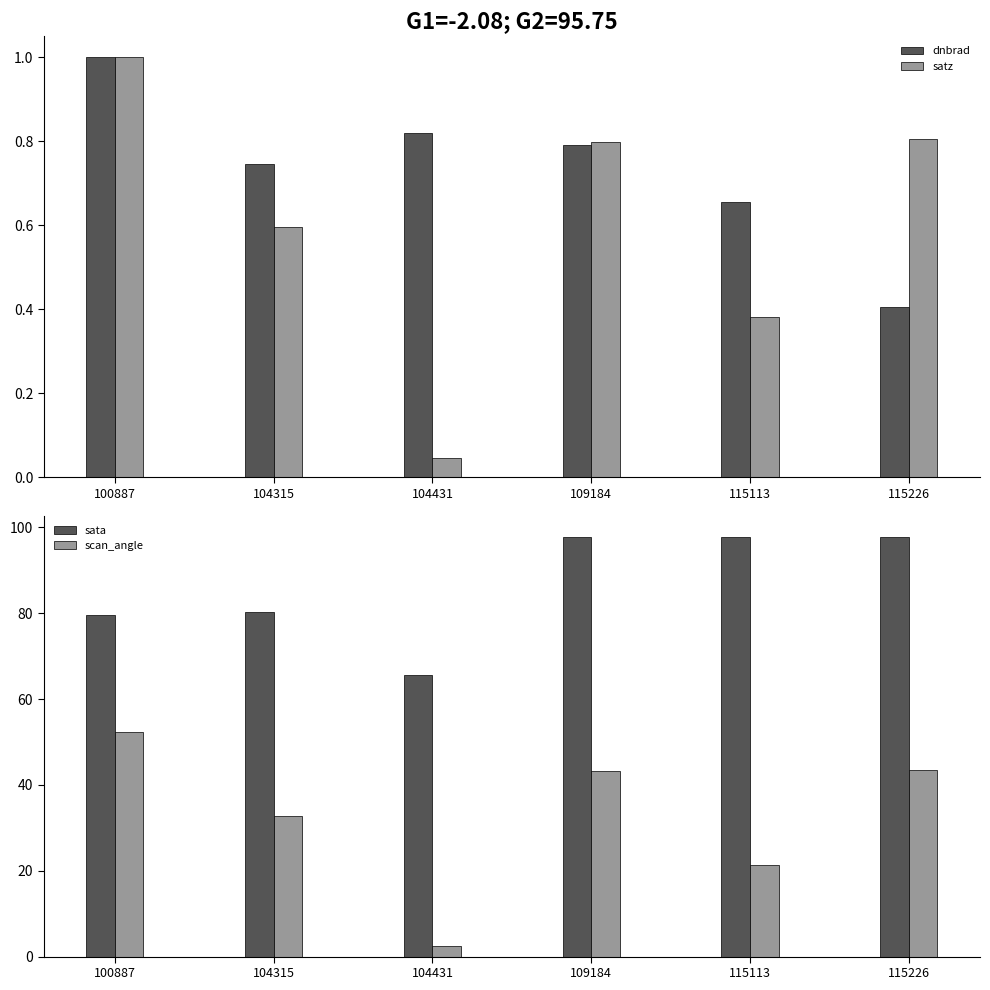

Which series has the largest total across all categories?

sata